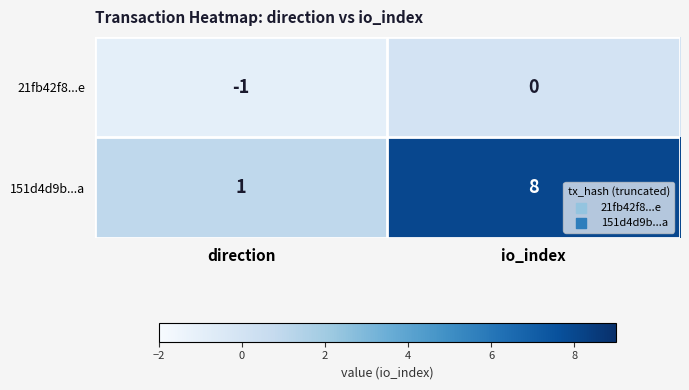

Between direction and io_index, which series saw the biggest shift?

151d4d9b...a